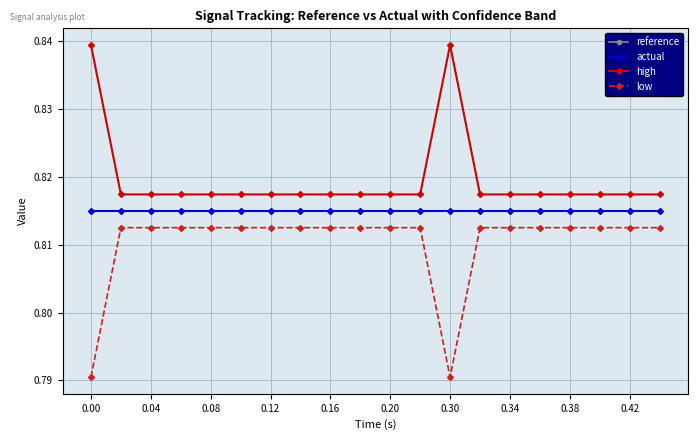

Is this an area chart (filled region under the line)?

No